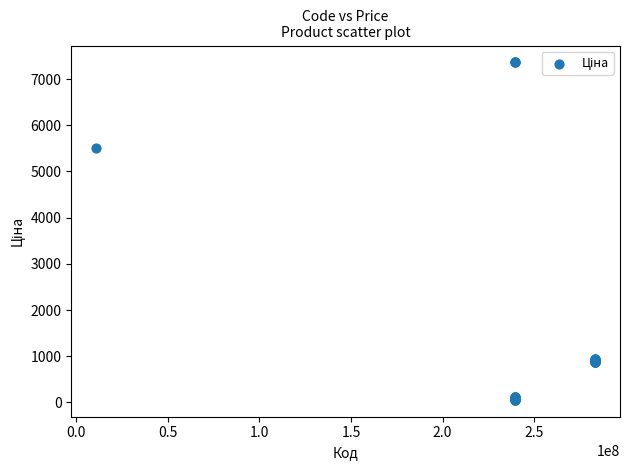

What Y value in the scatter plot is closest to 3707?

5497.3